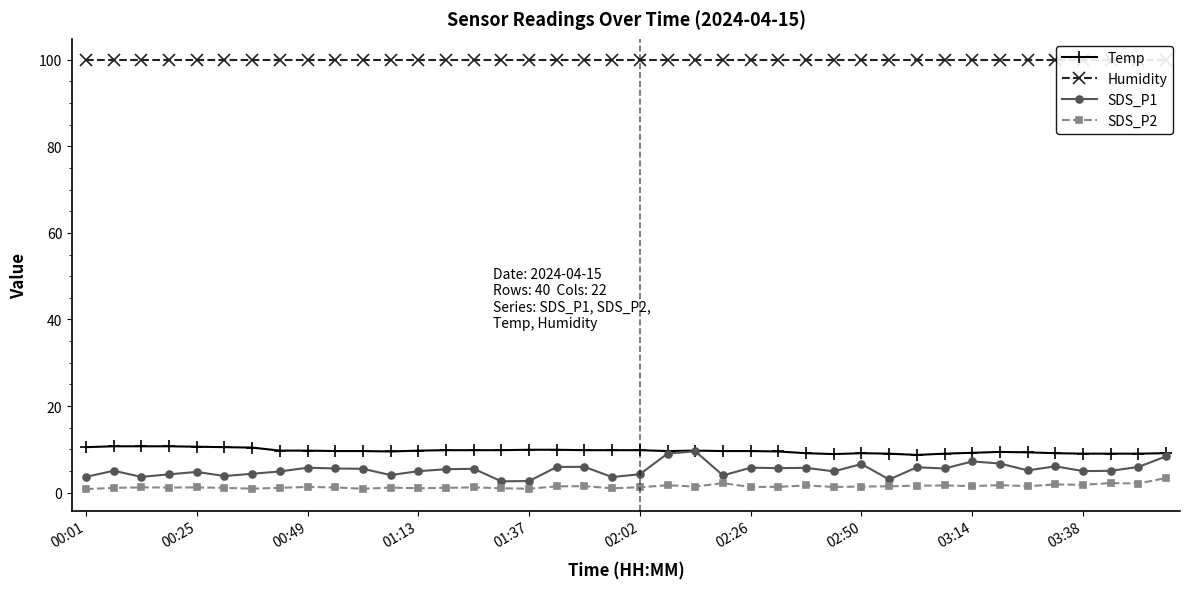

List the series in order of their peak value, highest first.

Humidity, Temp, SDS_P1, SDS_P2